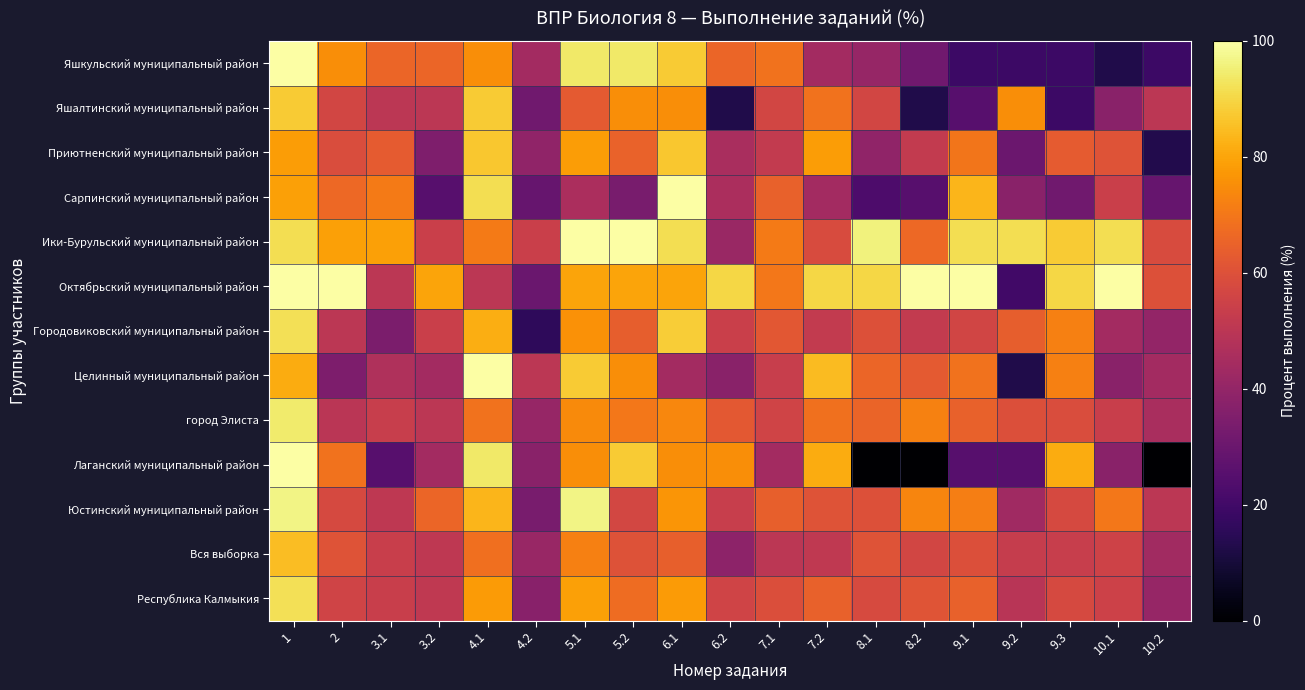

Reading right to left, what are all the values shown in this chart?

Яшкульский муниципальный район: 10.2=18.8	10.1=12.5	9.3=18.8	9.2=18.8	9.1=18.8	8.2=31.2	8.1=40.6	7.2=43.8	7.1=68.8	6.2=65.6	6.1=87.5	5.2=93.8	5.1=93.8	4.2=43.8	4.1=75.0	3.2=65.6	3.1=65.6	2=75.0	1=100.0
Яшалтинский муниципальный район: 10.2=50.0	10.1=37.5	9.3=18.8	9.2=75.0	9.1=25.0	8.2=12.5	8.1=56.2	7.2=68.8	7.1=56.2	6.2=12.5	6.1=75.0	5.2=75.0	5.1=62.5	4.2=31.2	4.1=87.5	3.2=50.0	3.1=50.0	2=56.2	1=87.5
Приютненский муниципальный район: 10.2=13.0	10.1=60.9	9.3=63.0	9.2=30.4	9.1=69.6	8.2=52.2	8.1=39.1	7.2=78.3	7.1=52.2	6.2=45.6	6.1=87.0	5.2=65.2	5.1=78.3	4.2=39.1	4.1=87.0	3.2=34.8	3.1=63.0	2=58.7	1=78.3
Сарпинский муниципальный район: 10.2=29.2	10.1=54.2	9.3=31.2	9.2=37.5	9.1=83.3	8.2=25.0	8.1=22.9	7.2=43.8	7.1=64.6	6.2=45.8	6.1=100.0	5.2=33.3	5.1=45.8	4.2=29.2	4.1=91.7	3.2=25.0	3.1=70.8	2=66.7	1=79.2
Ики-Бурульский муниципальный район: 10.2=58.3	10.1=91.7	9.3=87.5	9.2=91.7	9.1=91.7	8.2=66.7	8.1=95.8	7.2=58.3	7.1=70.8	6.2=41.7	6.1=91.7	5.2=100.0	5.1=100.0	4.2=54.2	4.1=70.8	3.2=54.2	3.1=79.2	2=79.2	1=91.7
Октябрьский муниципальный район: 10.2=60.0	10.1=100.0	9.3=90.0	9.2=20.0	9.1=100.0	8.2=100.0	8.1=90.0	7.2=90.0	7.1=70.0	6.2=90.0	6.1=80.0	5.2=80.0	5.1=80.0	4.2=30.0	4.1=50.0	3.2=80.0	3.1=50.0	2=100.0	1=100.0
Городовиковский муниципальный район: 10.2=40.0	10.1=44.0	9.3=72.0	9.2=64.0	9.1=56.0	8.2=52.0	8.1=60.0	7.2=52.0	7.1=62.0	6.2=54.0	6.1=88.0	5.2=64.0	5.1=76.0	4.2=16.0	4.1=82.0	3.2=54.0	3.1=34.0	2=50.0	1=92.0
Целинный муниципальный район: 10.2=43.8	10.1=37.5	9.3=71.9	9.2=12.5	9.1=68.8	8.2=62.5	8.1=65.6	7.2=84.4	7.1=53.1	6.2=37.5	6.1=43.8	5.2=75.0	5.1=87.5	4.2=50.0	4.1=100.0	3.2=43.8	3.1=46.9	2=34.4	1=81.2
город Элиста: 10.2=45.4	10.1=53.9	9.3=58.9	9.2=59.6	9.1=64.5	8.2=72.3	8.1=65.6	7.2=68.4	7.1=55.7	6.2=62.4	6.1=73.8	5.2=70.2	5.1=74.5	4.2=40.8	4.1=68.8	3.2=50.0	3.1=53.2	2=49.6	1=94.3
Лаганский муниципальный район: 10.2=0.0	10.1=37.5	9.3=81.2	9.2=25.0	9.1=25.0	8.2=0.0	8.1=0.0	7.2=81.2	7.1=43.8	6.2=75.0	6.1=75.0	5.2=87.5	5.1=75.0	4.2=37.5	4.1=93.8	3.2=43.8	3.1=25.0	2=68.8	1=100.0
Юстинский муниципальный район: 10.2=50.0	10.1=70.0	9.3=57.5	9.2=43.3	9.1=71.7	8.2=73.3	8.1=60.0	7.2=60.8	7.1=64.2	6.2=53.3	6.1=76.7	5.2=56.7	5.1=96.7	4.2=33.3	4.1=83.3	3.2=65.8	3.1=50.8	2=57.5	1=96.7
Вся выборка: 10.2=43.5	10.1=55.3	9.3=53.4	9.2=53.0	9.1=59.6	8.2=56.5	8.1=60.8	7.2=51.2	7.1=50.2	6.2=38.6	6.1=64.4	5.2=60.5	5.1=72.1	4.2=41.4	4.1=68.3	3.2=50.9	3.1=53.8	2=60.6	1=85.0
Республика Калмыкия: 10.2=40.8	10.1=55.0	9.3=57.7	9.2=49.4	9.1=64.5	8.2=61.0	8.1=57.8	7.2=64.6	7.1=59.0	6.2=55.6	6.1=78.1	5.2=67.5	5.1=79.0	4.2=37.3	4.1=77.8	3.2=51.2	3.1=53.7	2=55.8	1=92.0